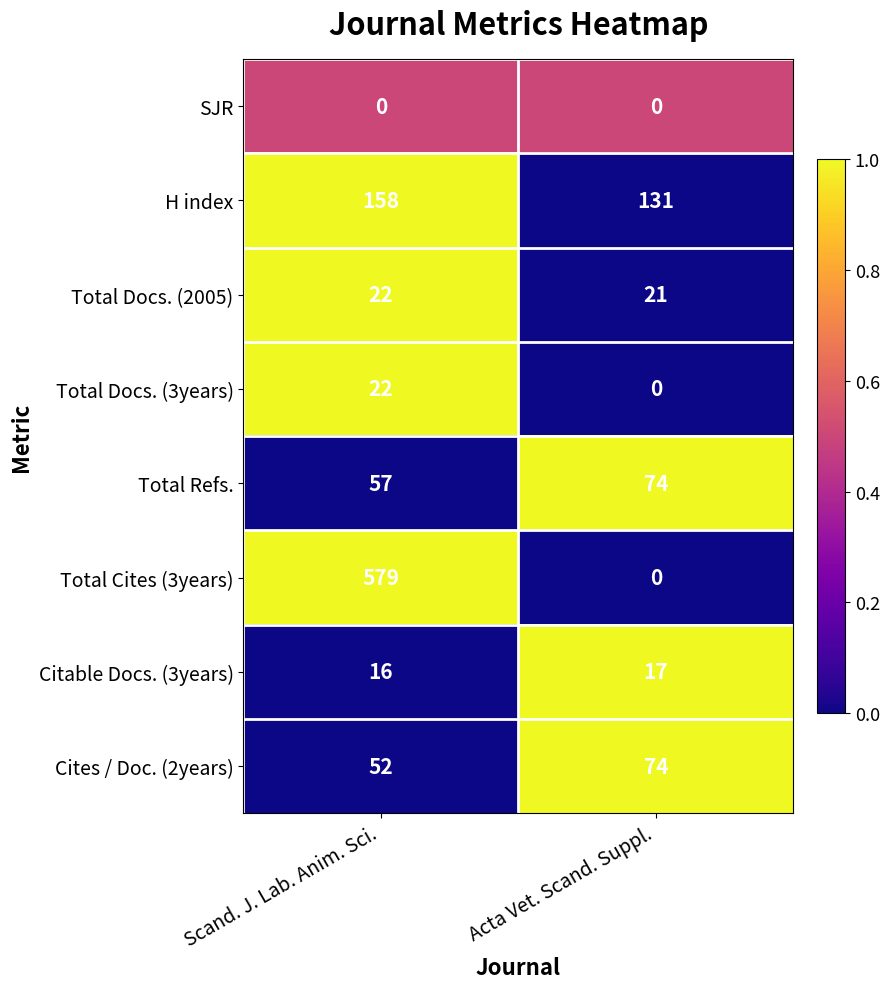

True or false: Citable Docs. (3years) has a value of 6 at Scand. J. Lab. Anim. Sci..

False